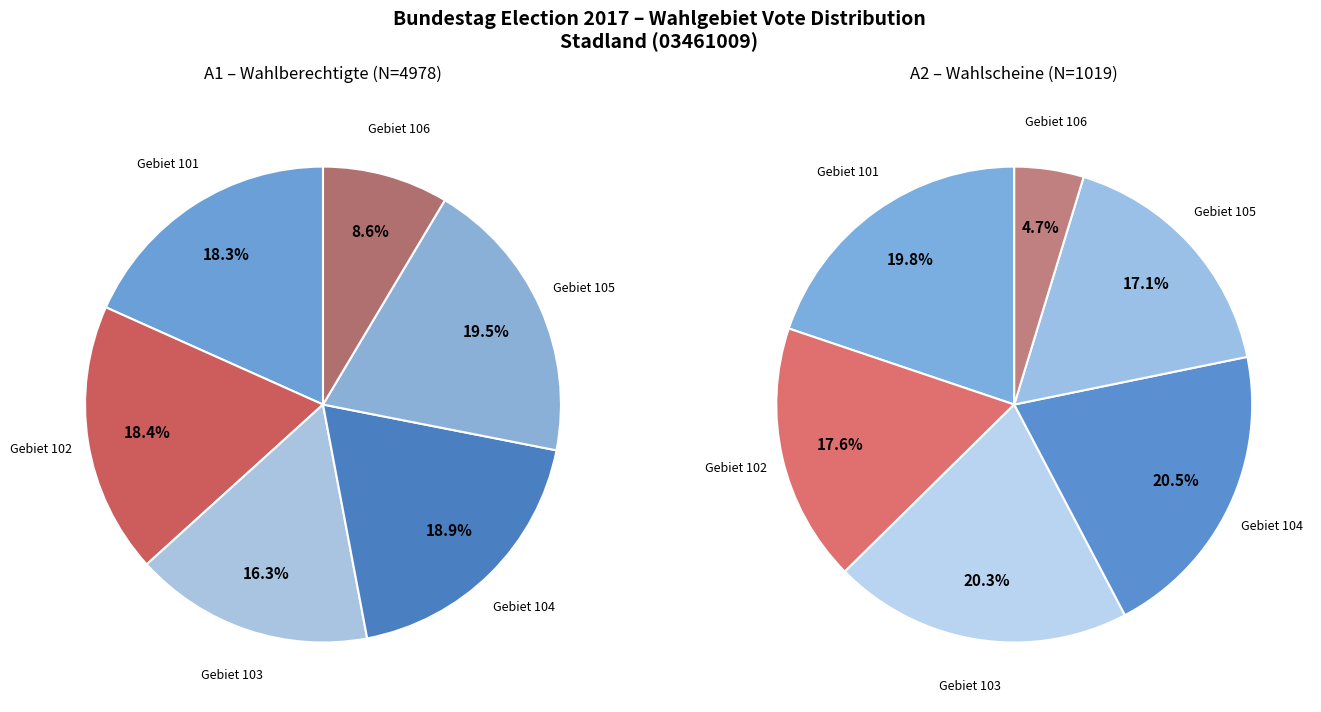

The values_A1 slice represents 11% of the pie. True or false?

False